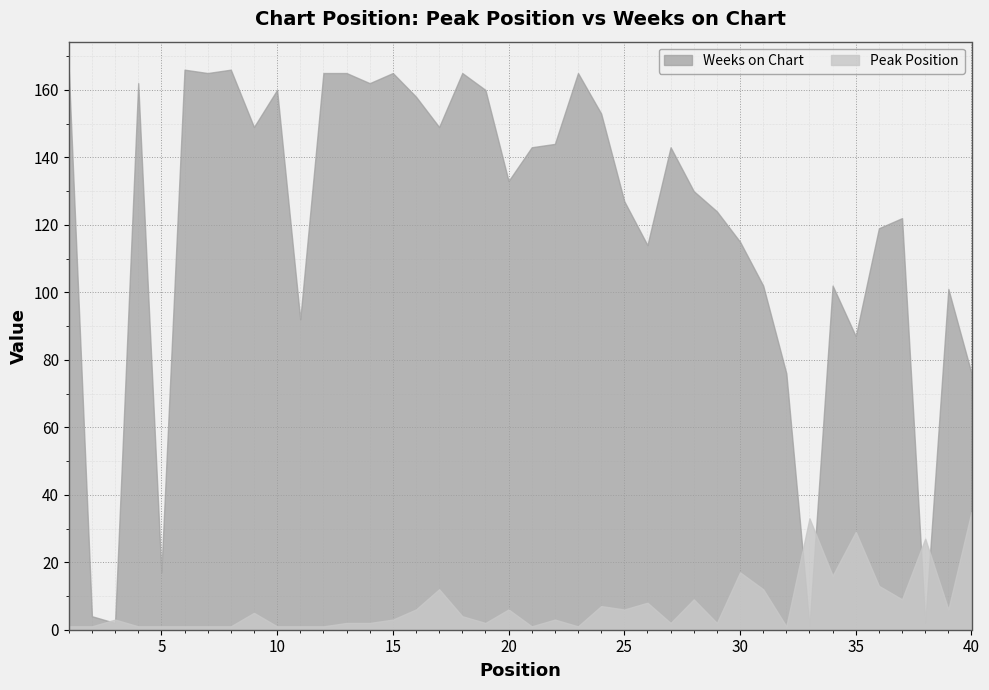

At 19, list the series in order from smallest to largest.

Peak Position, Weeks on Chart